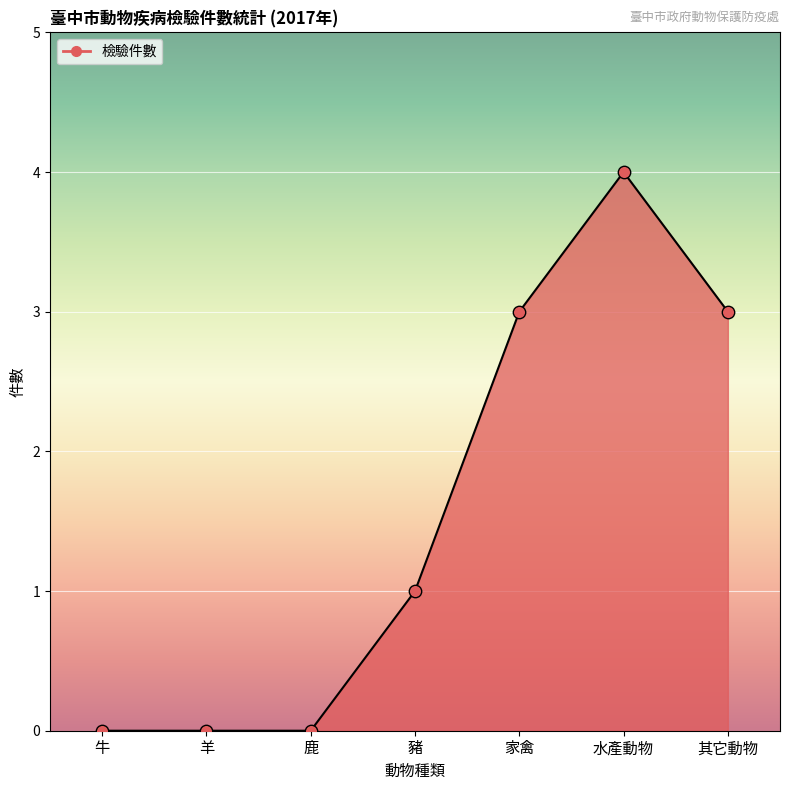

Which has a higher value, 羊 or 家禽?

家禽